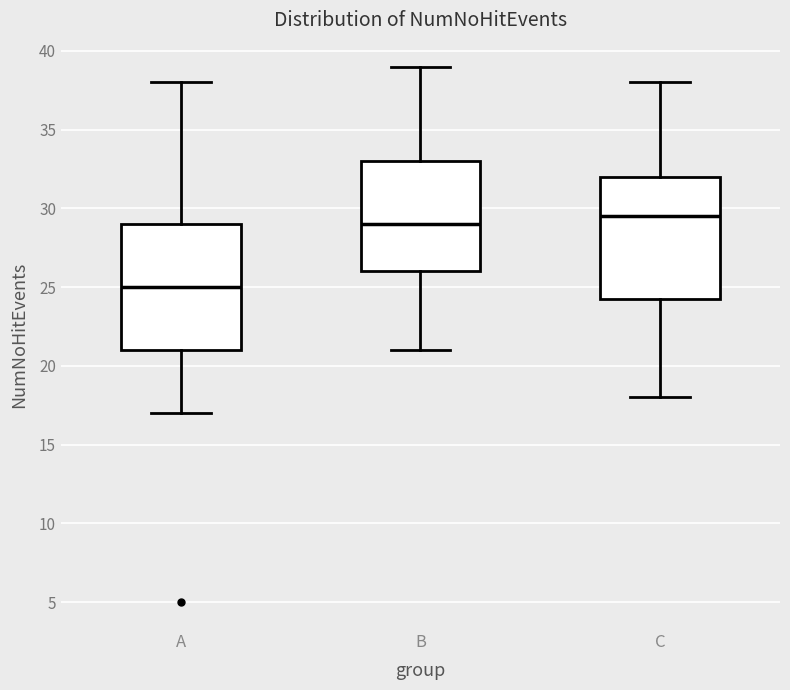

Reading left to right, read every box against the y-axis: the position of its median line, the range the box covers, and the ends of its whiskers. The values are not printed on the chart, so give them approximately, as read against the axis.

A: median 25.0, box 21.0 to 29.0, whiskers 17.0 to 38.0
B: median 29.0, box 26.0 to 33.0, whiskers 21.0 to 39.0
C: median 29.5, box 24.5 to 32.0, whiskers 18.0 to 38.0